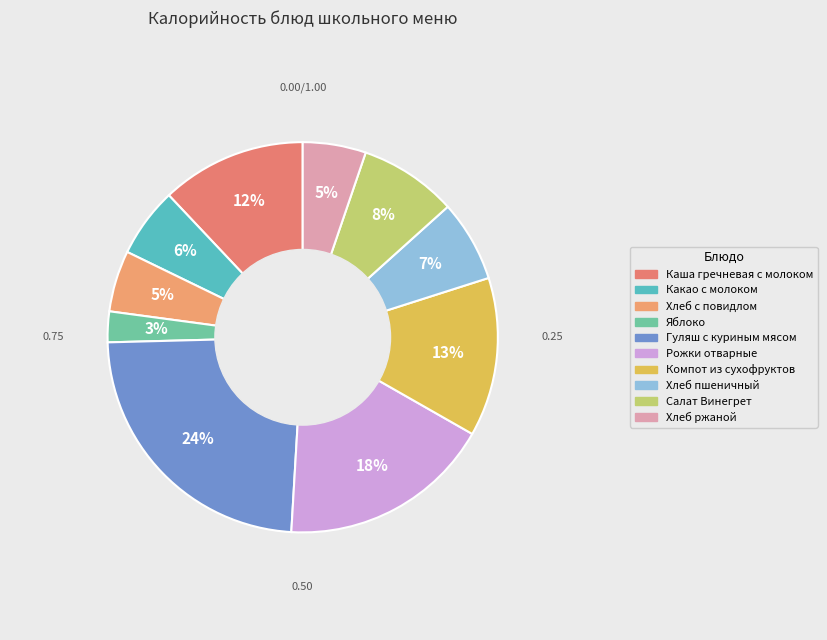

How many segments does this pie chart have?

10